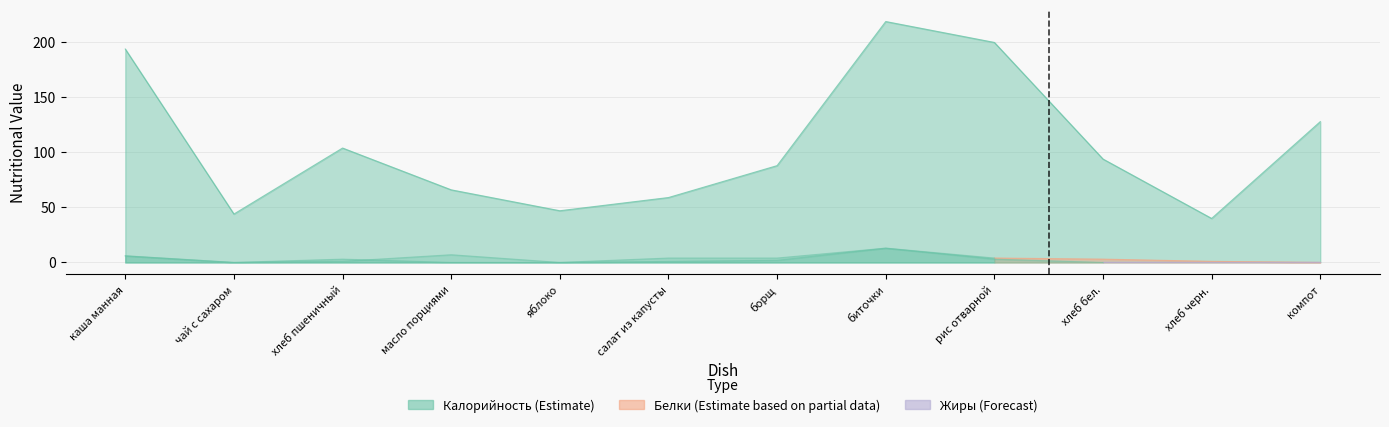

Which series has the largest range (max minus min)?

Калорийность